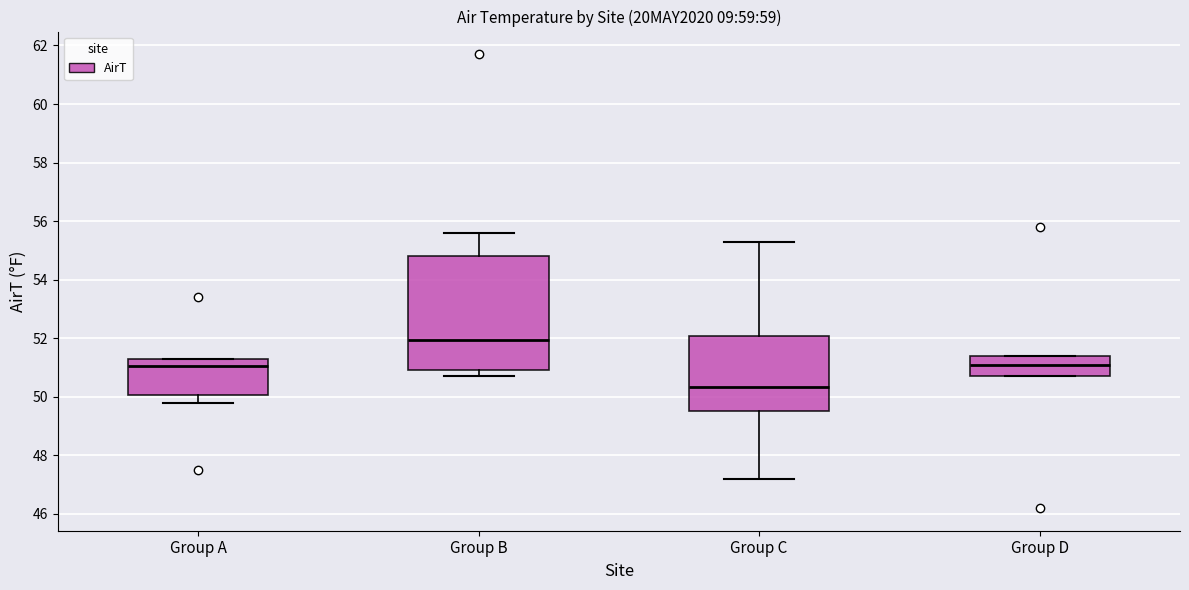

Which box has the lowest median line?

Group C